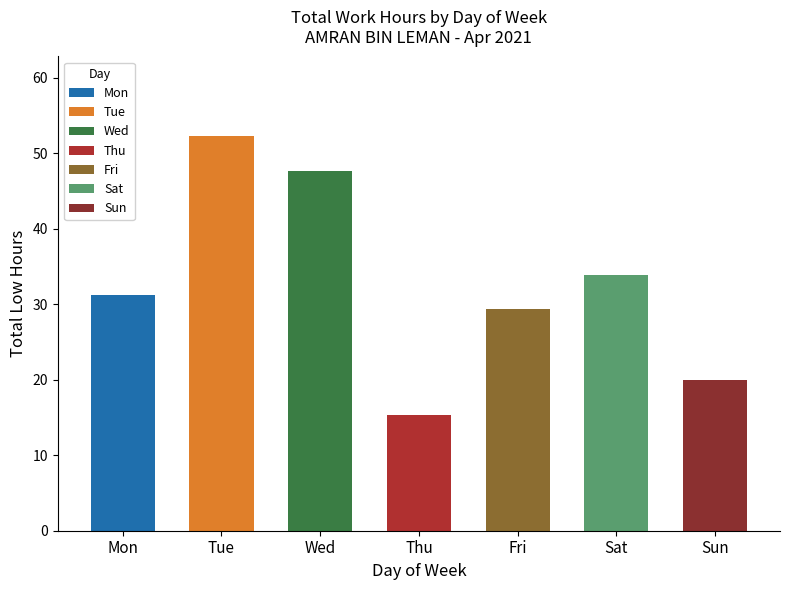

Are the bars horizontal?

No